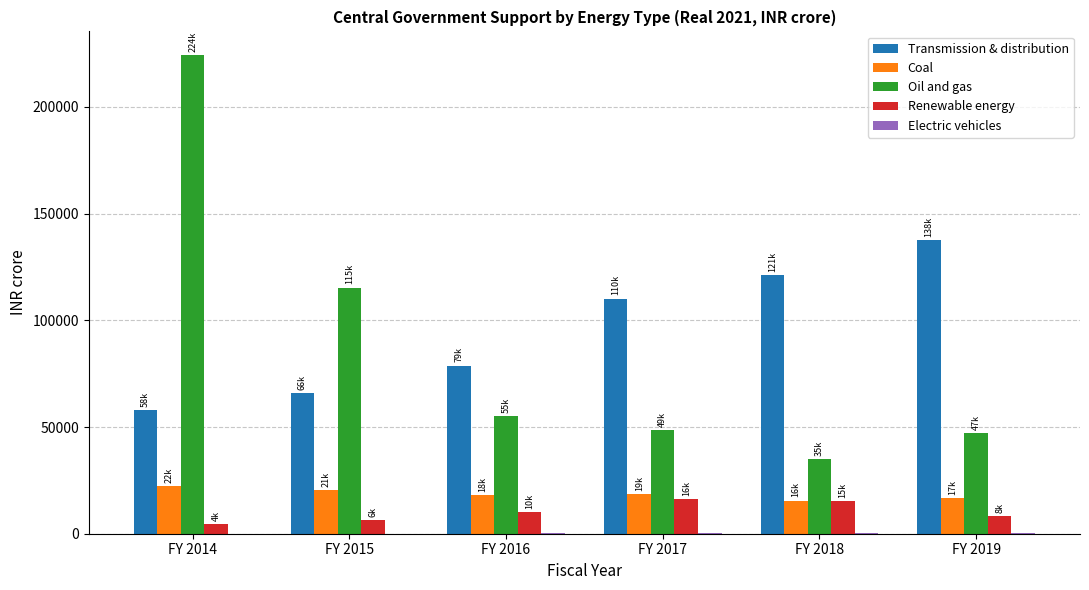

At which category is the sum across all series the highest?

FY 2014